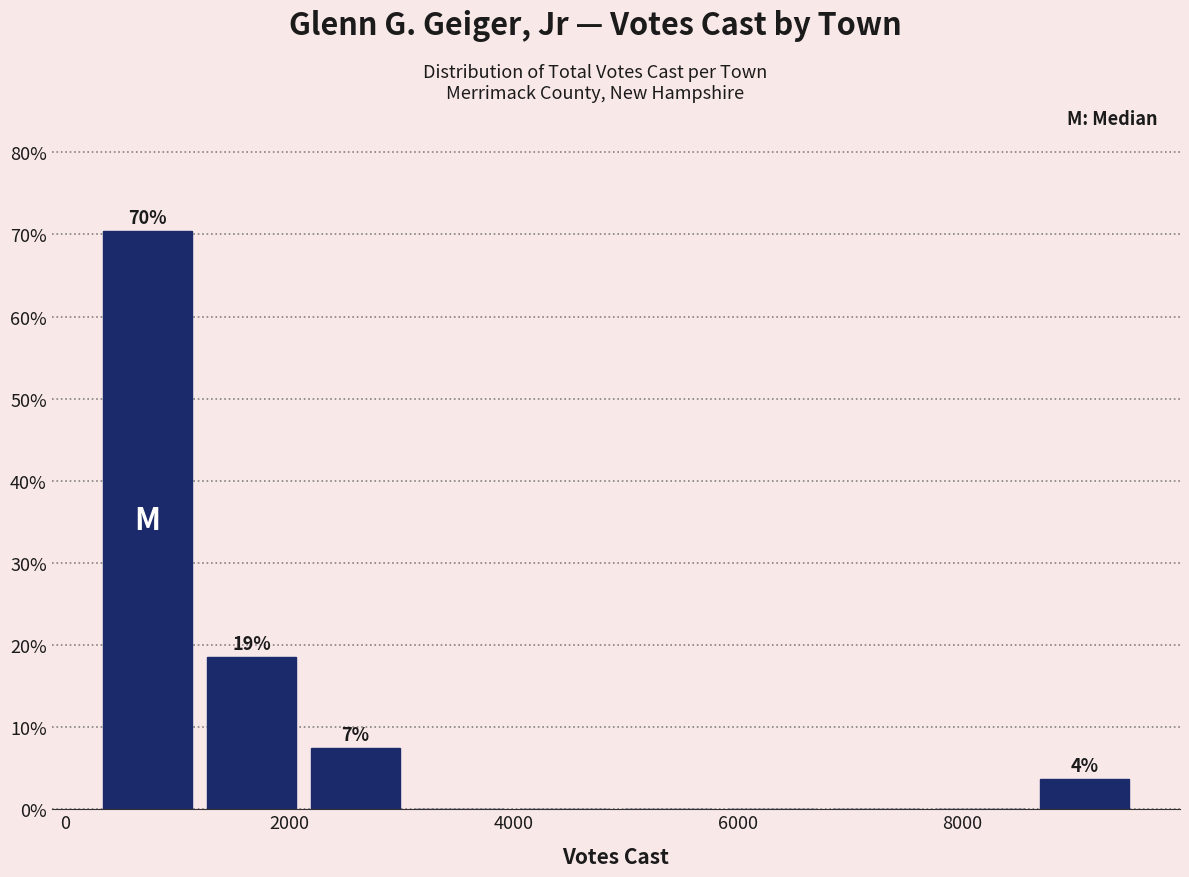

Which range on the x-axis has the tallest bar?

200 to 1200